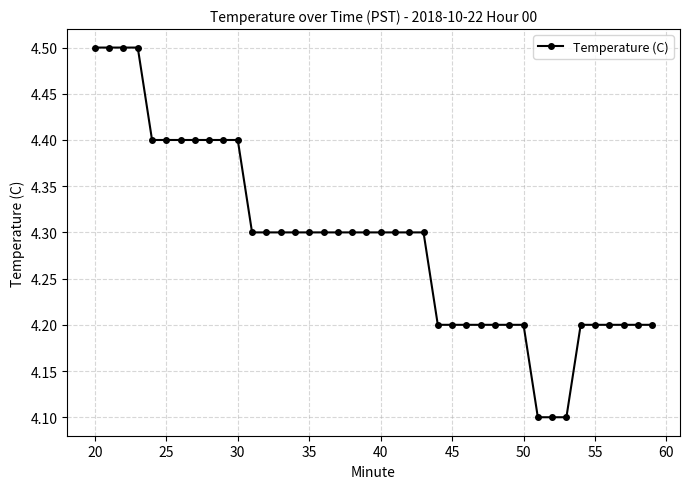

What is the greatest value displayed?

4.5